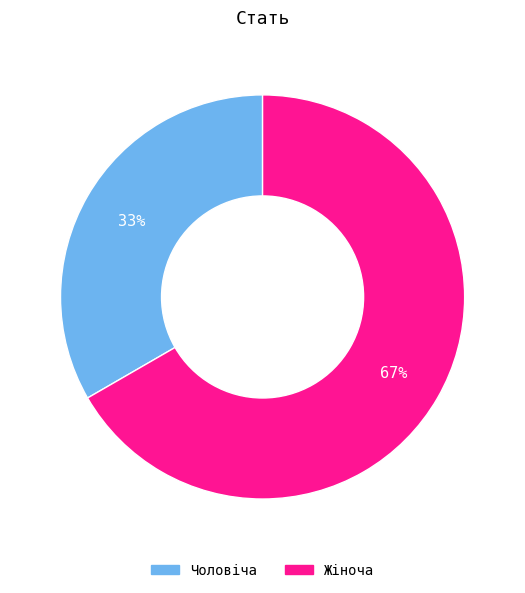

Is it true that Чоловіча is 33% of the pie?

True